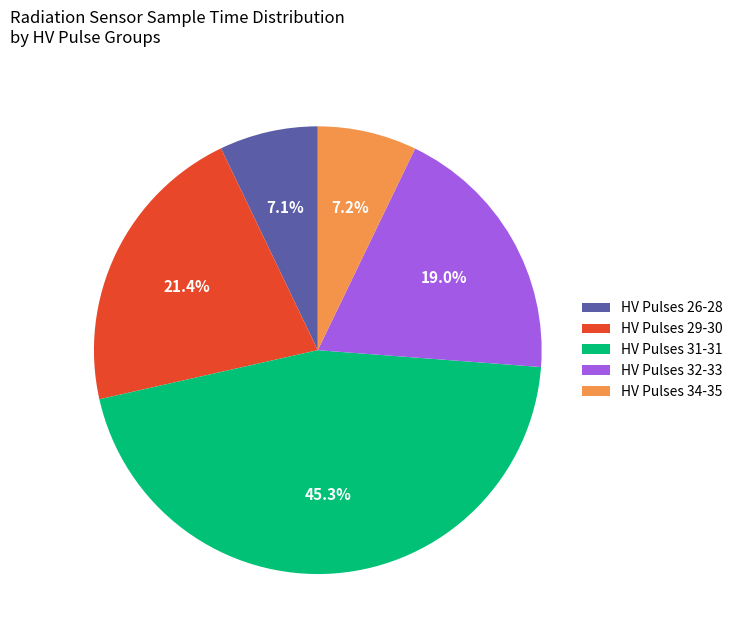

Do HV Pulses 29-30 and HV Pulses 31-31 together represent more than half of the pie?

Yes